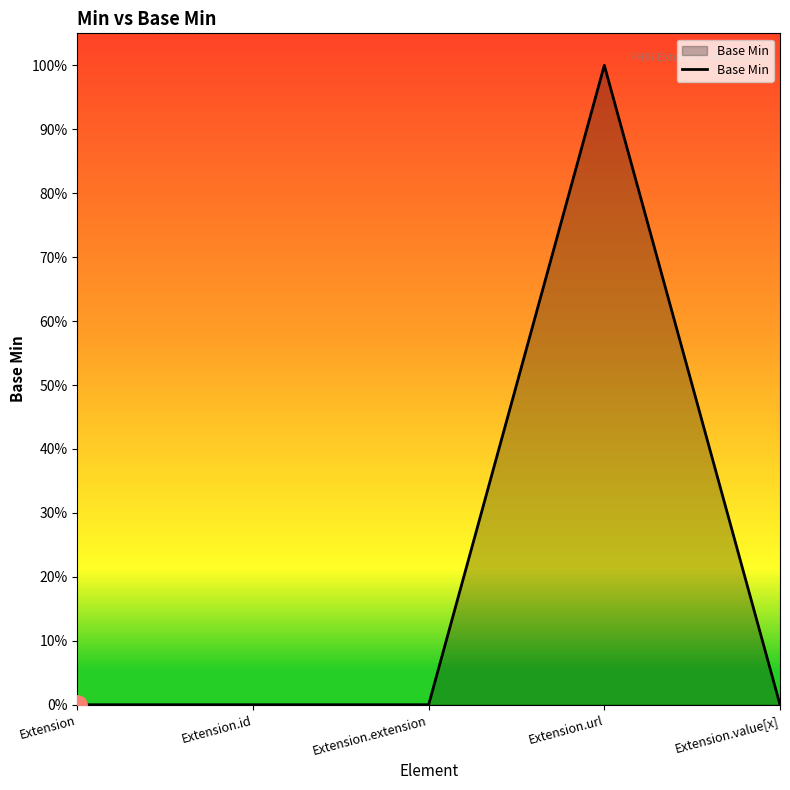

Does the chart have visible grid lines?

No